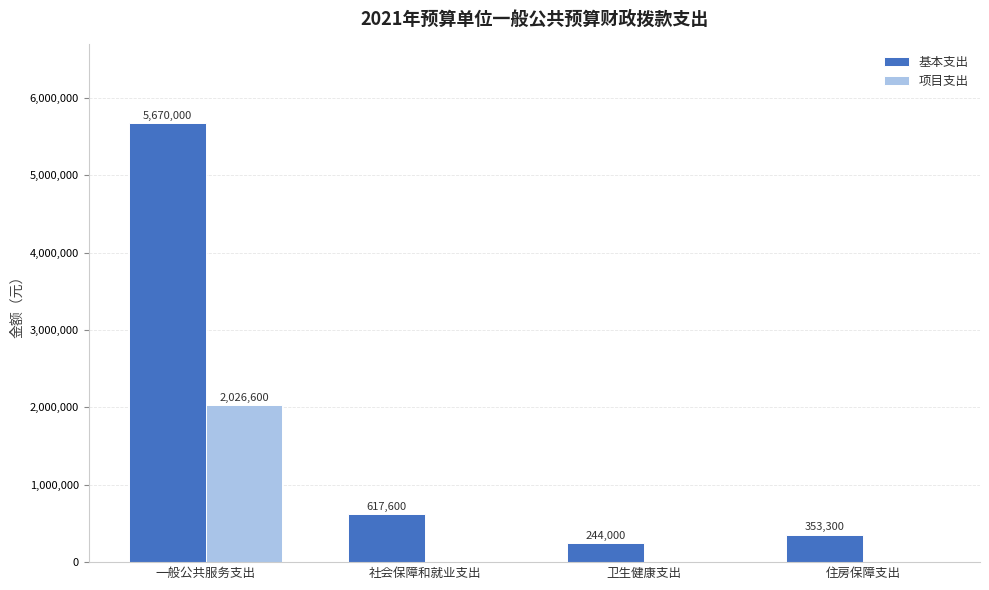

How many positive values does the 项目支出 series have?

1